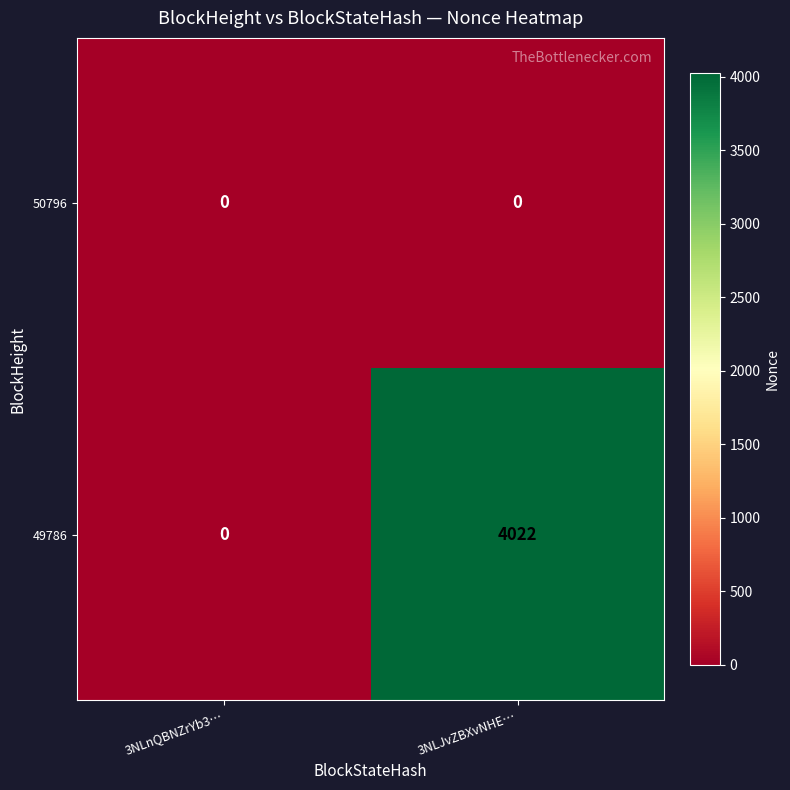

What is the sum of all 49786 values?

4022